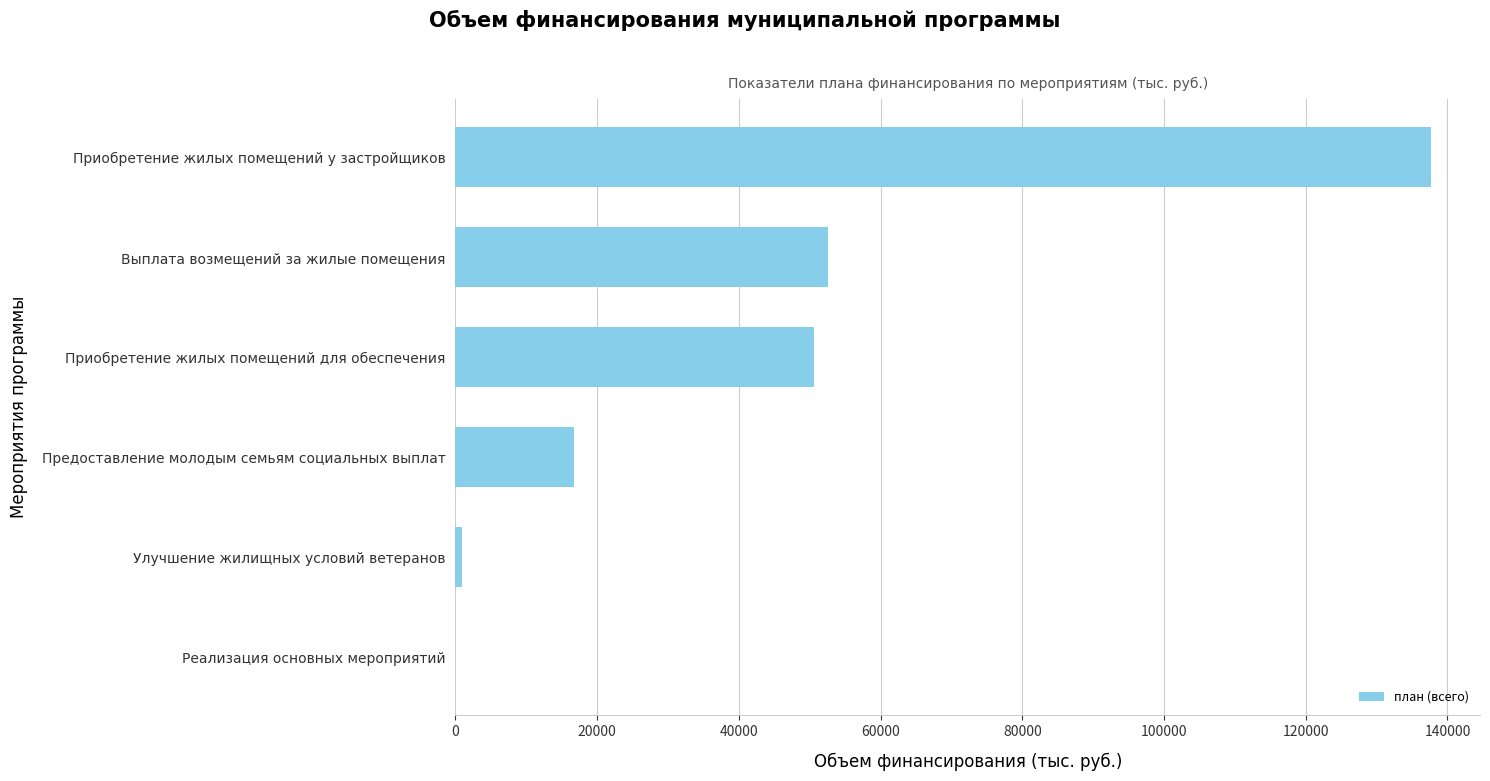

Between Улучшение жилищных условий ветеранов and Выплата возмещений за жилые помещения, which is larger?

Выплата возмещений за жилые помещения